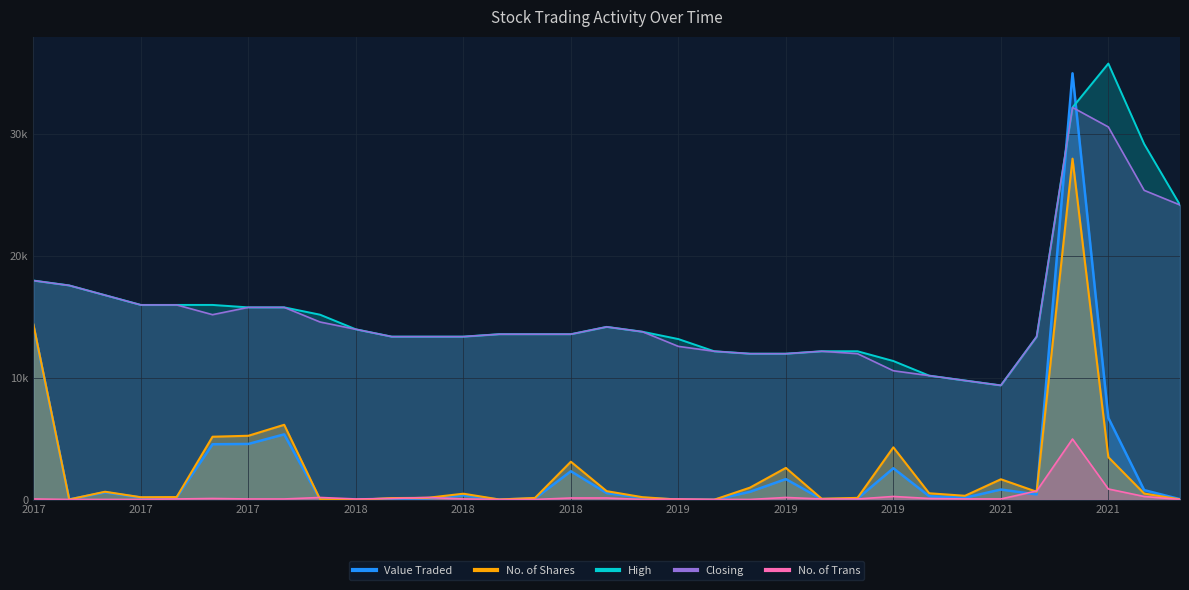

What position from the left is 01/03/2017?

2